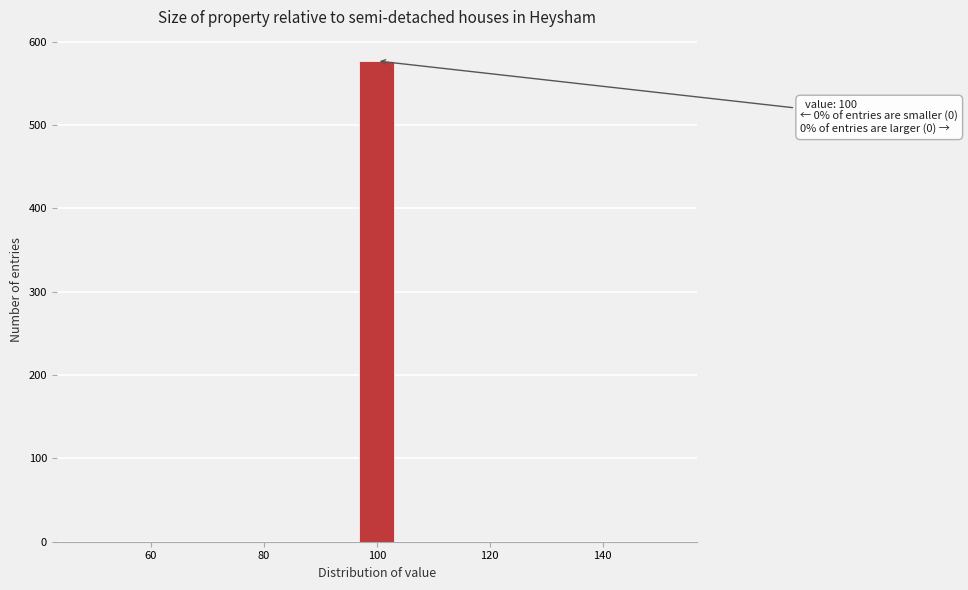

Read against the x-axis, roughly where is the centre of the tallest bar?

100